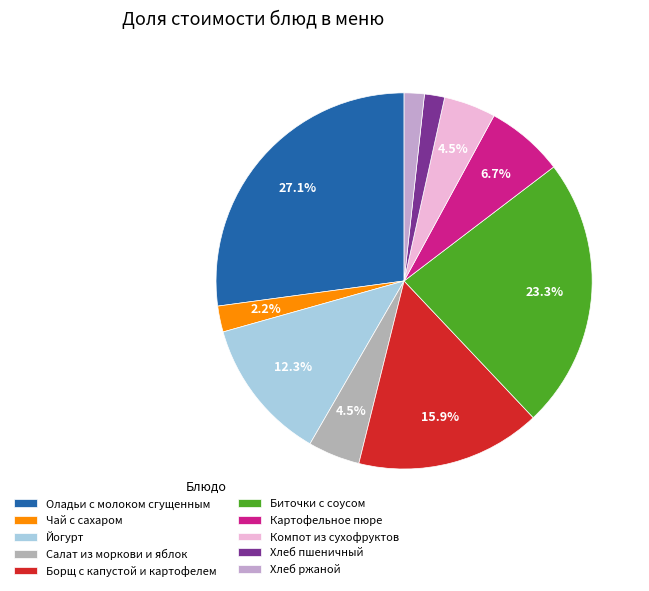

To the nearest percent, what percentage of the pie is Компот из сухофруктов?

4%